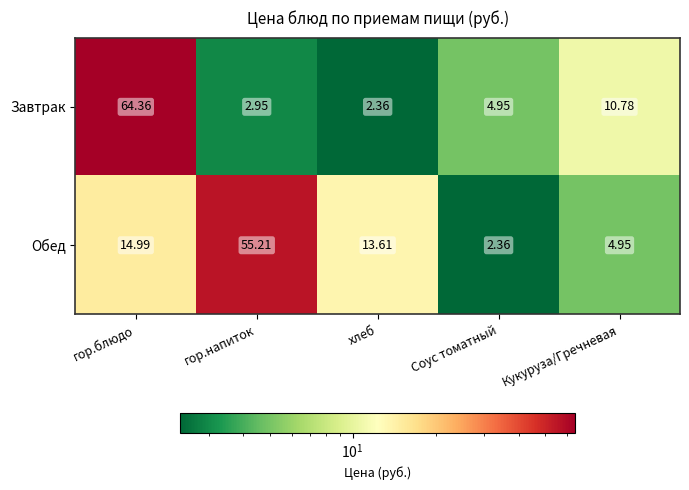

At which category is the sum across all series the highest?

гор.блюдо